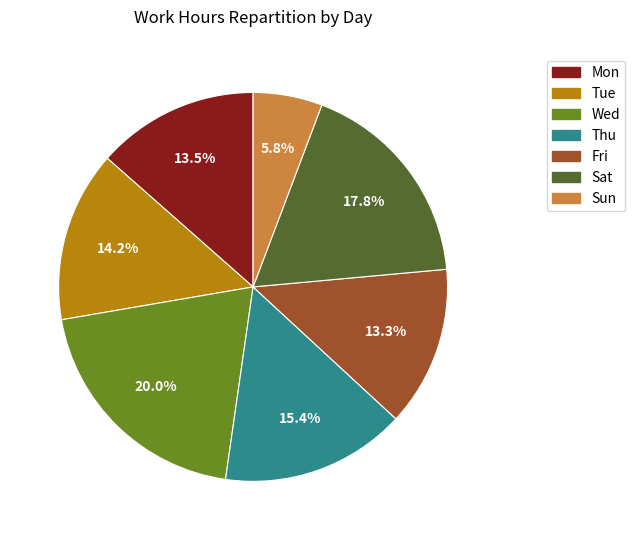

Between Sun and Mon, which is larger?

Mon